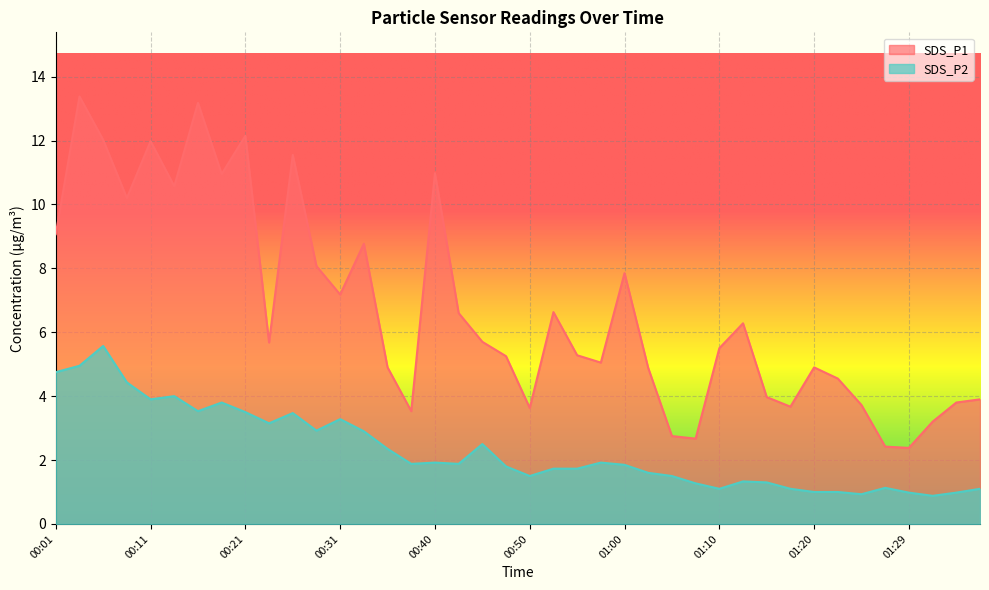

What is the label of the 11th point from the left?

00:26